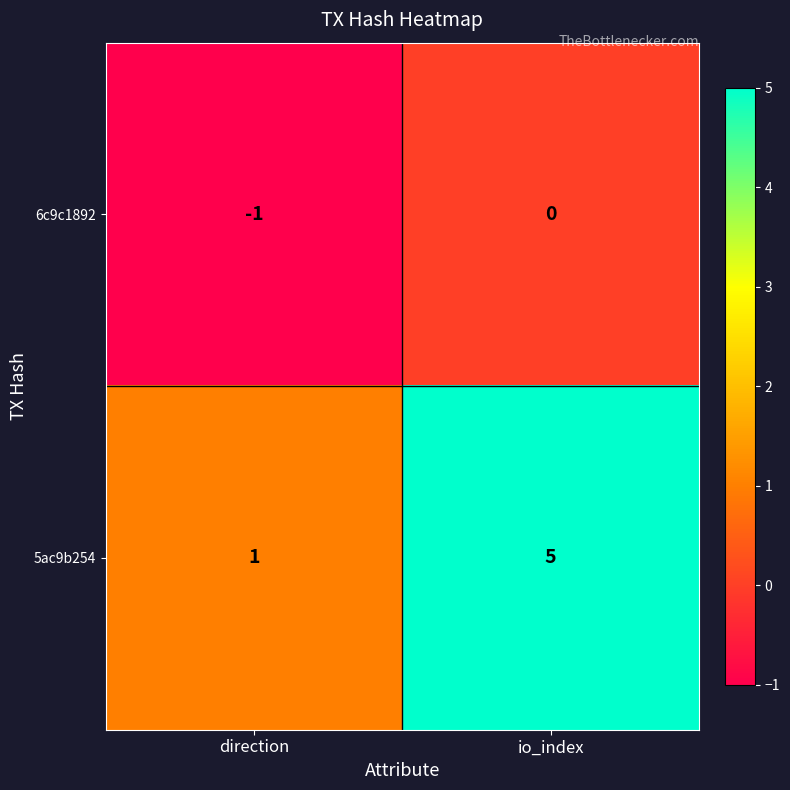

Reading left to right, what are all the values shown in this chart?

6c9c1892: -1	0
5ac9b254: 1	5